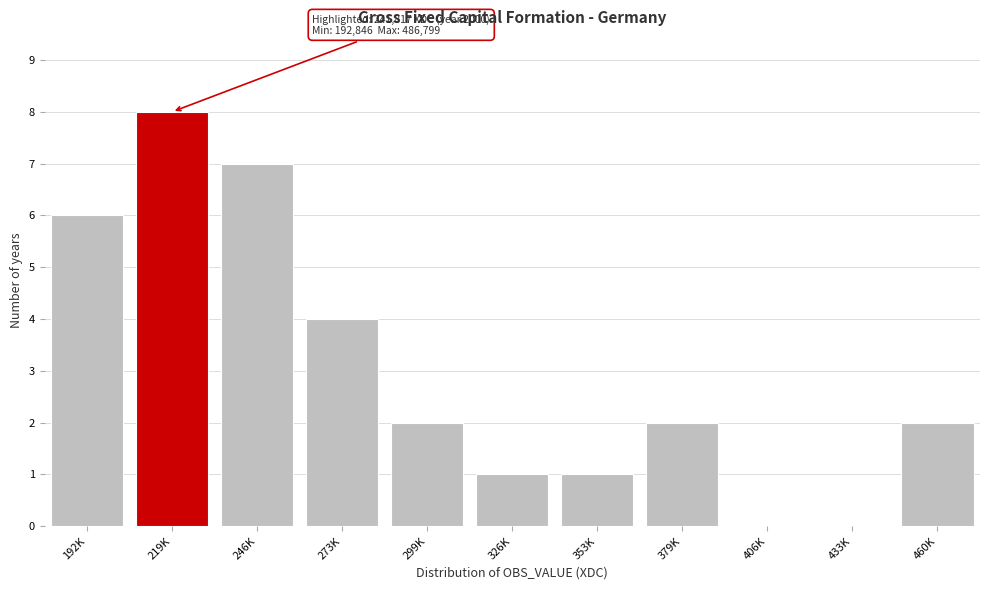

Reading left to right, extract all data points from this chart.

192K=6	219K=8	246K=7	273K=4	299K=2	326K=1	353K=1	379K=2	406K=0	433K=0	460K=2